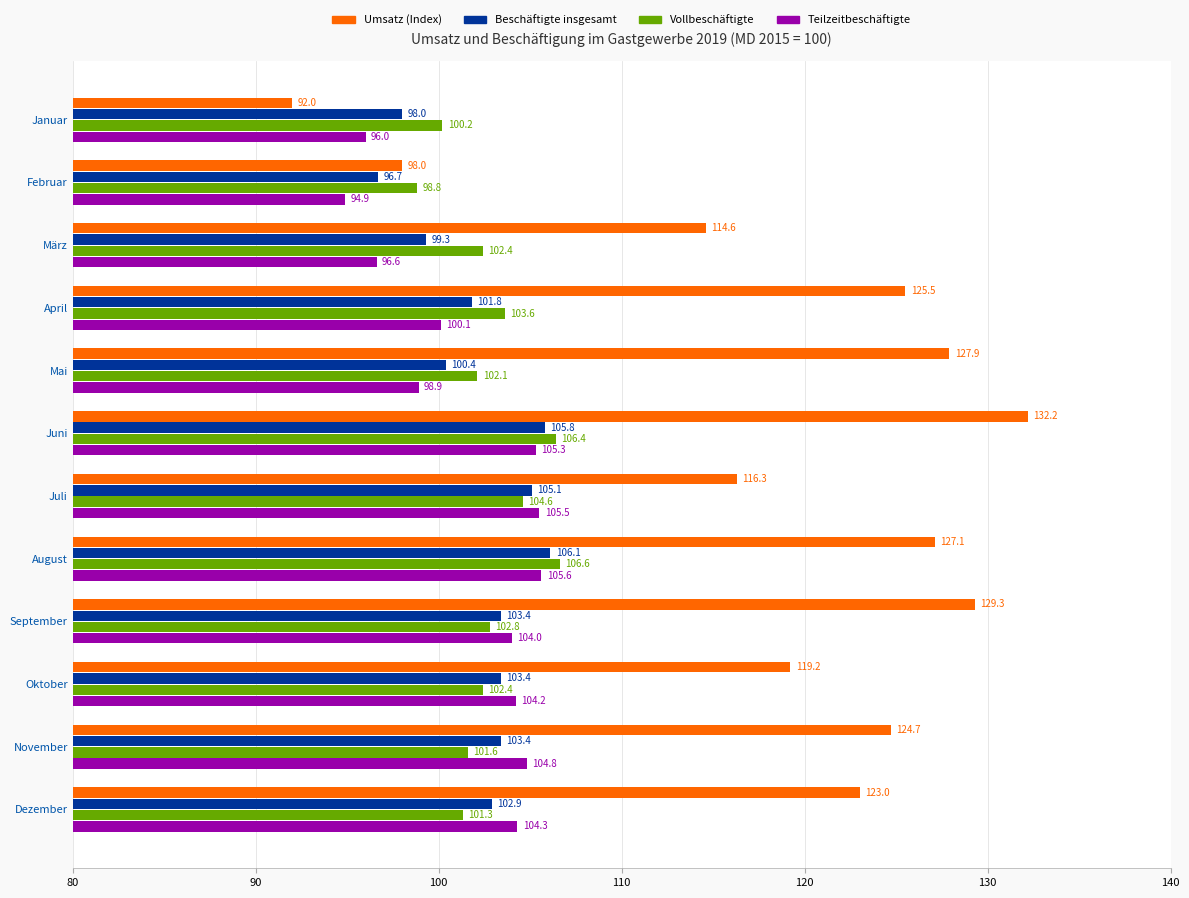

Count the number of data series in this chart.

4